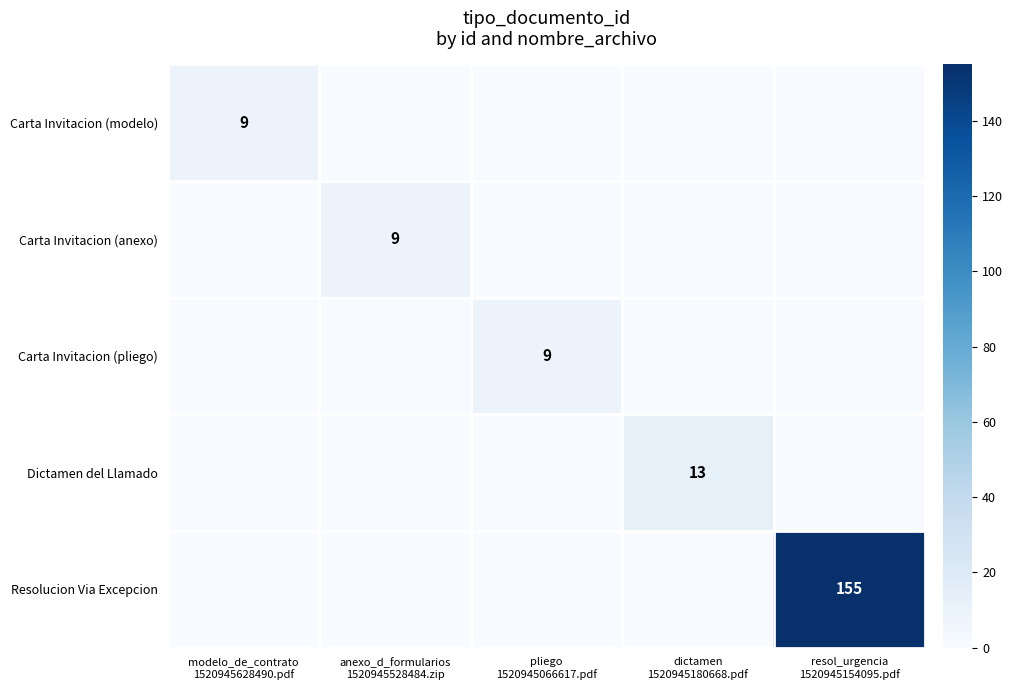

What is the approximate value of Carta Invitacion (anexo) at anexo_d_formularios 1520945528484.zip?

9